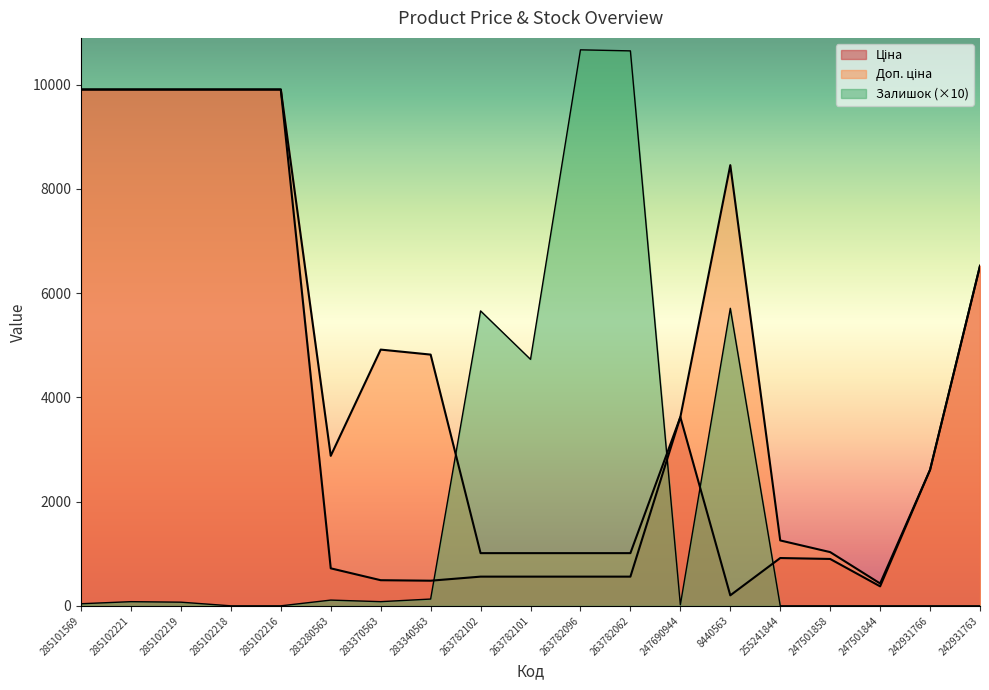

True or false: Ціна and Залишок intersect in this chart.

True